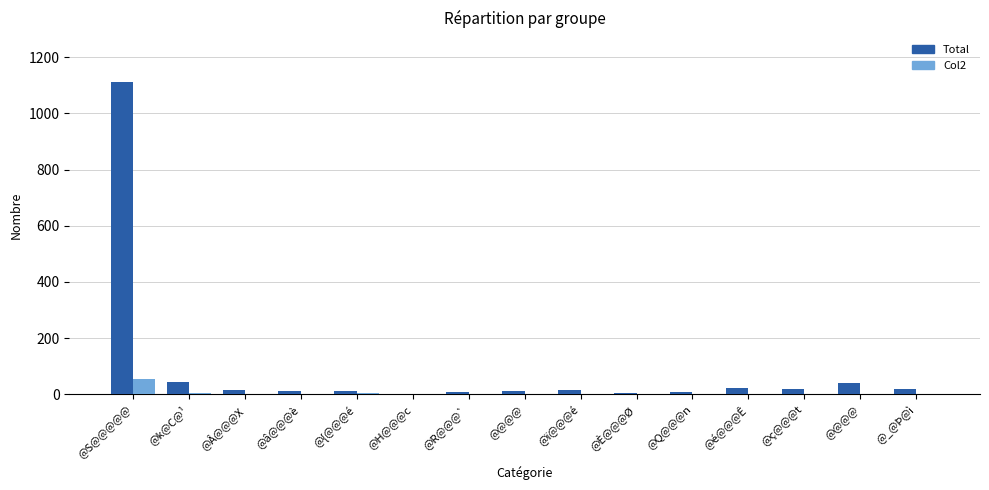

List the series in order of their peak value, highest first.

Total, Col2